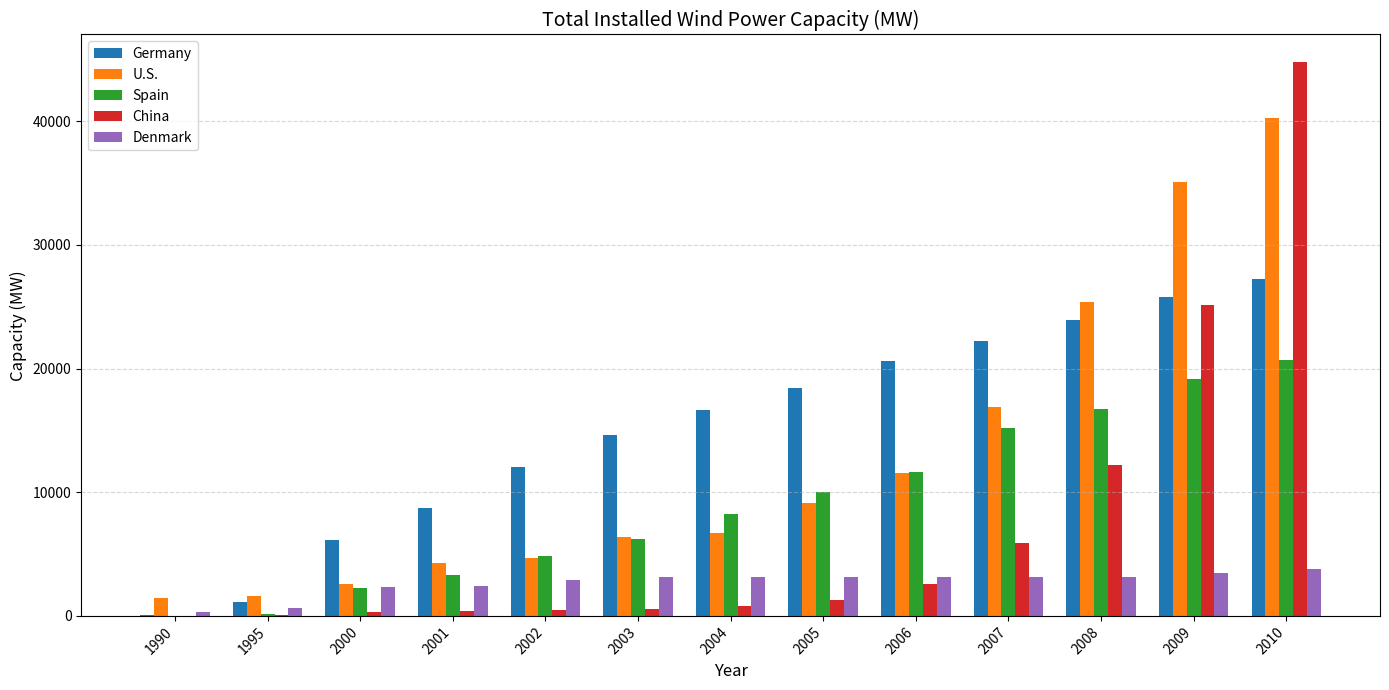

Are the bars horizontal?

No